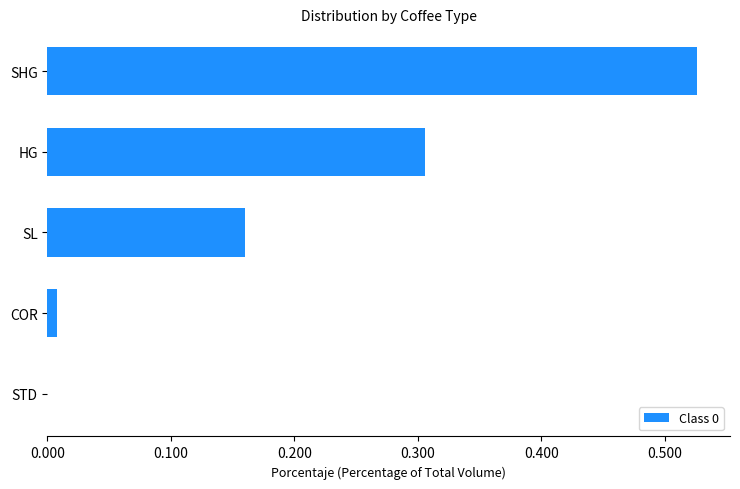

Is it true that the value at STD is 0.0?

True